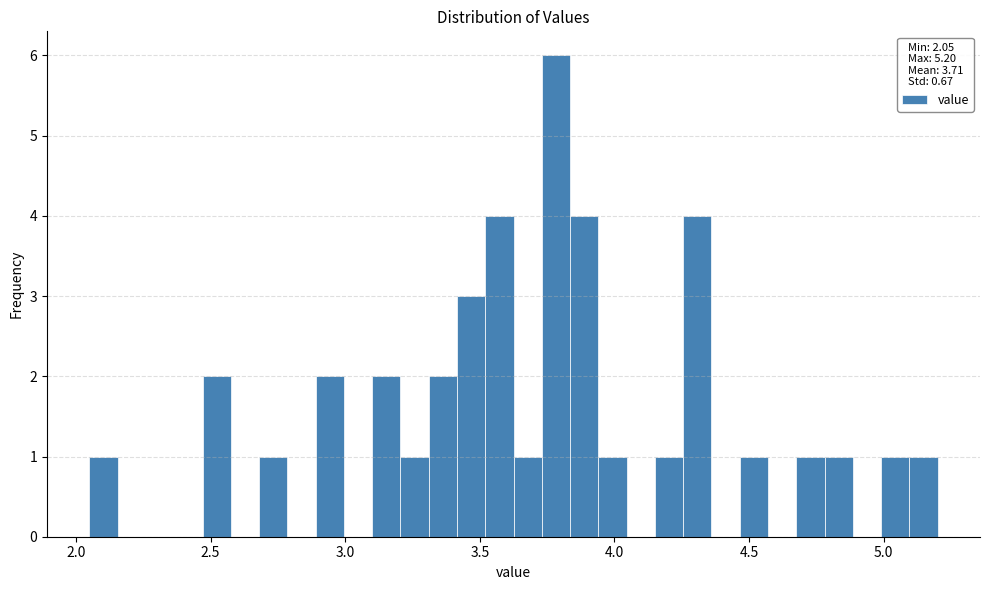

Around what value on the x-axis is the tallest bar? Give the approximate position of its centre, as read against the axis.

3.80